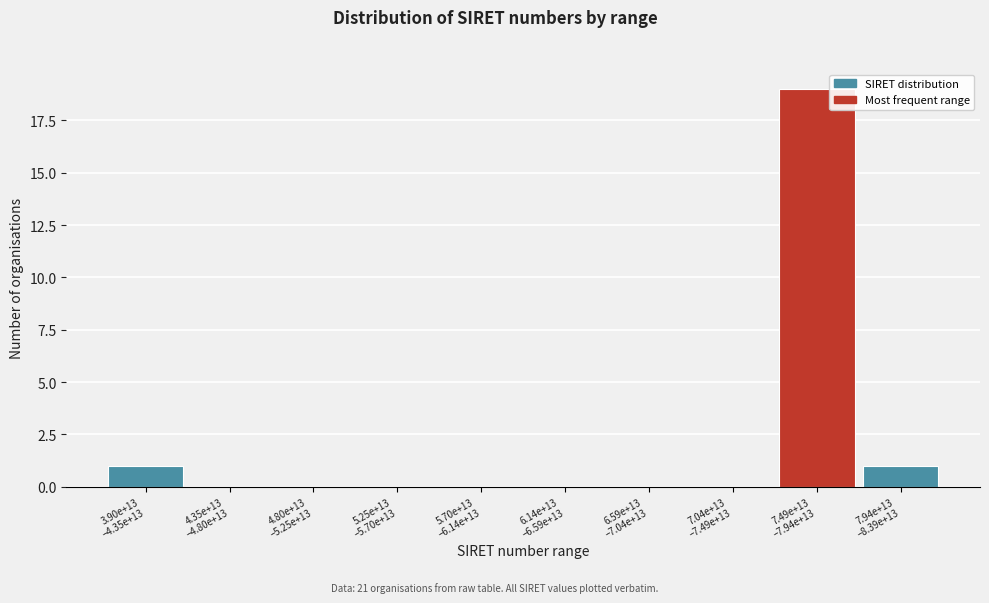

What is the greatest value displayed?

19